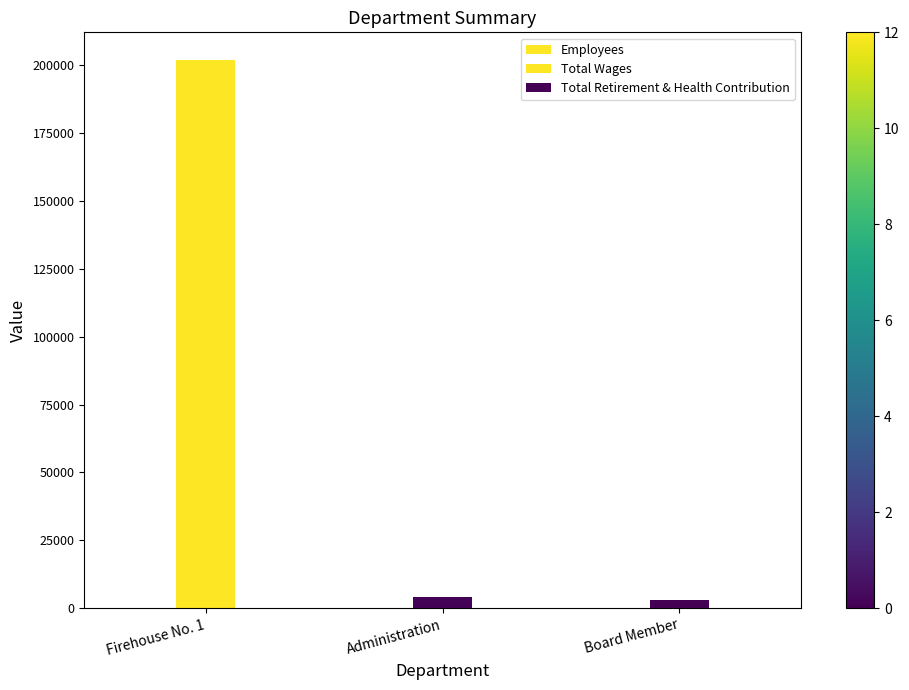

Reading left to right, extract all data points from this chart.

Employees: 23	1	5
Total Wages: 202047	3978	3162
Total Retirement & Health Contribution: 0	0	0